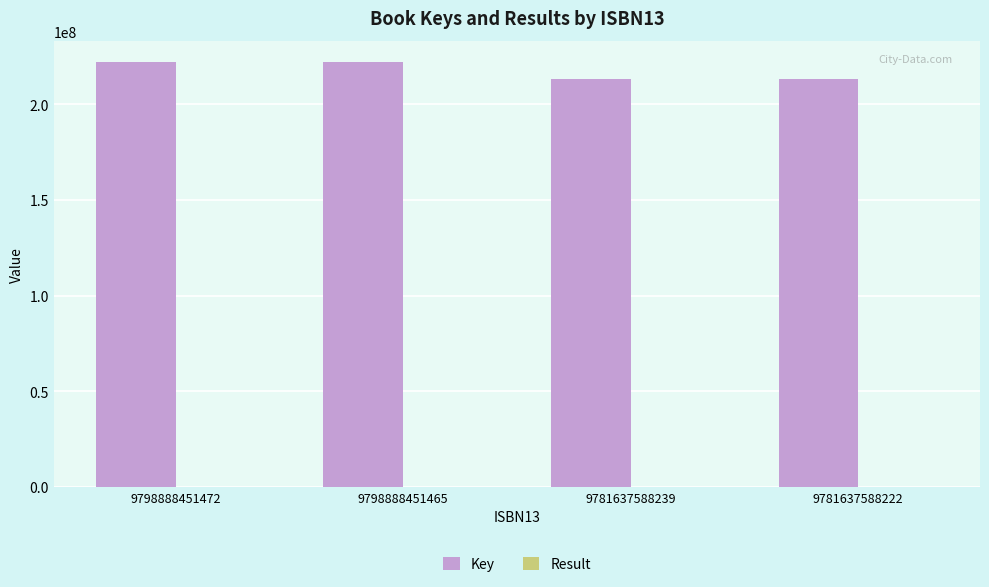

Is it true that Key equals 221998327 at 9798888451472?

True